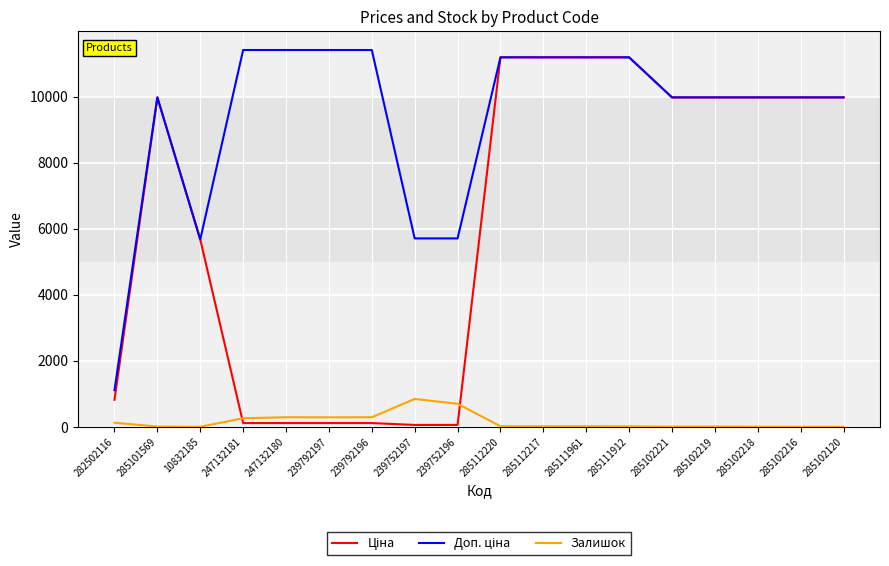

What is the maximum value shown in the chart?

11410.0